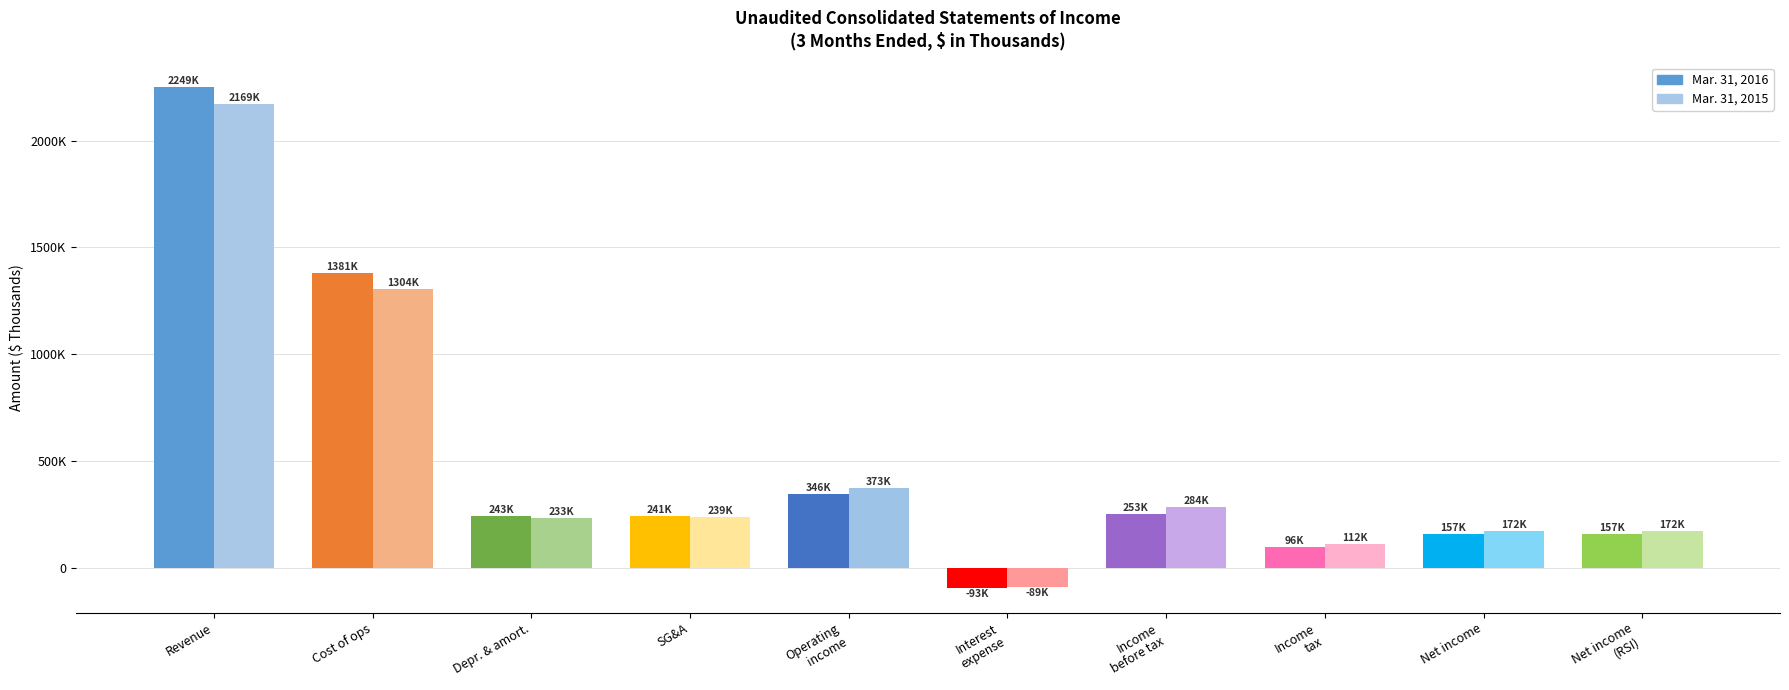

What value does the Mar. 31, 2015 series have at SG&A?

239200